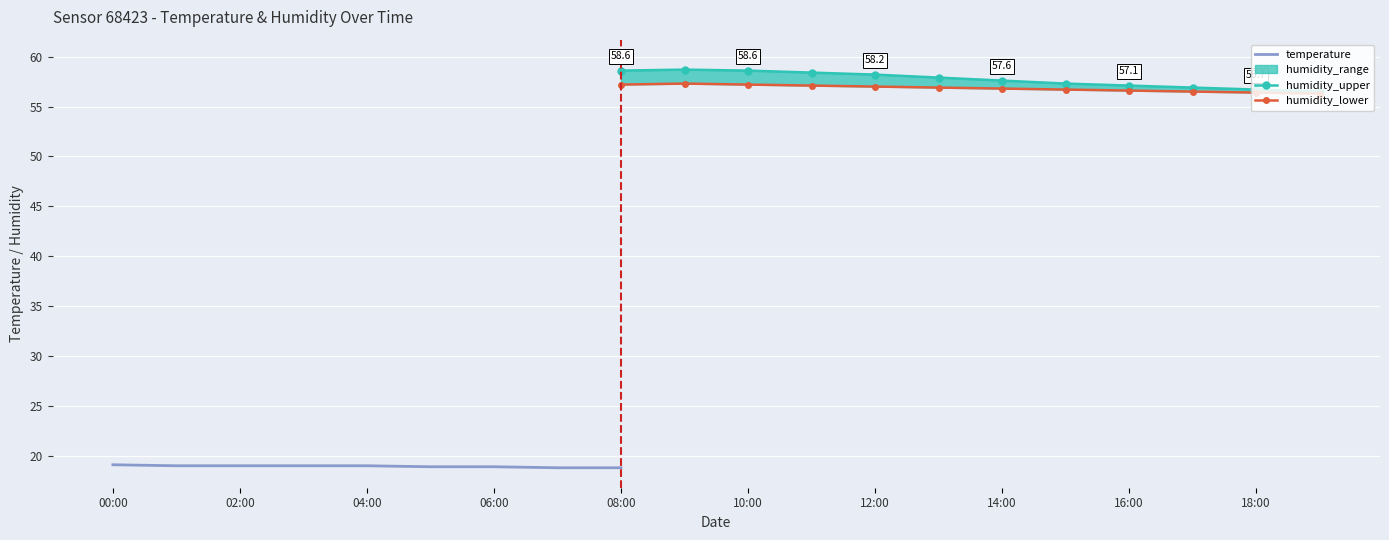

The value of humidity_upper at 08:00 is 58.6. True or false?

True